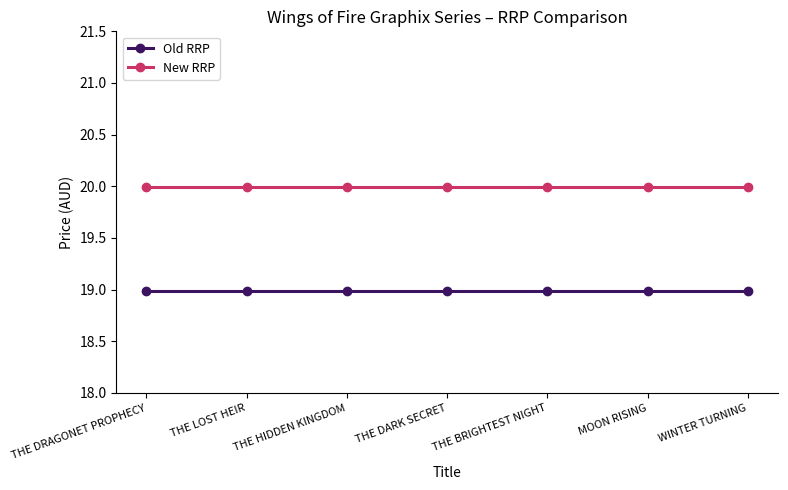

What is the total value across all series at THE LOST HEIR?

39.0